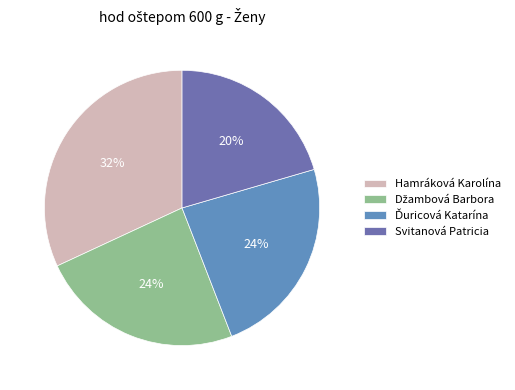

Is Džambová Barbora the majority of the pie?

No